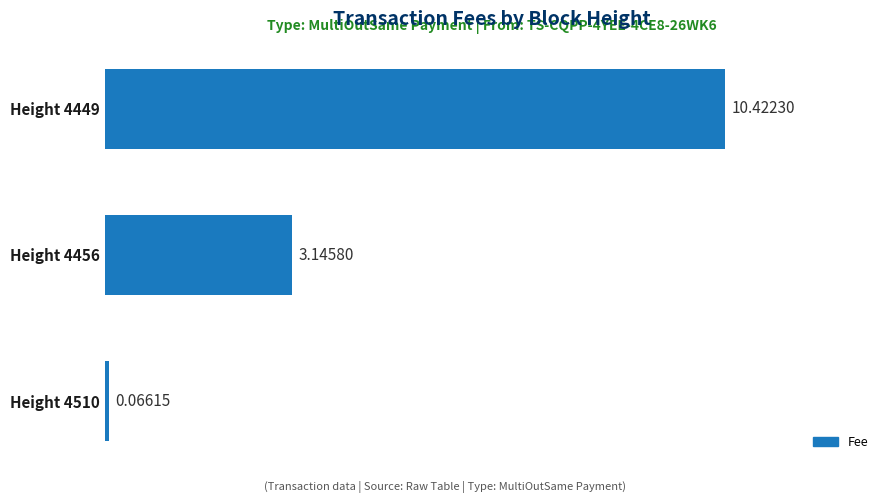

What is the change in value from Height 4510 to Height 4456?

+3.1